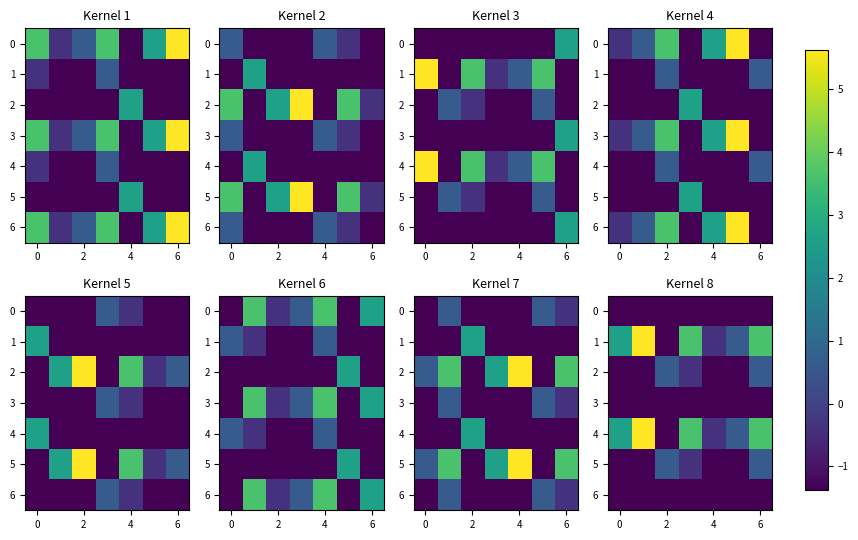

Is it true that 4 equals -2.4 at 2?

False